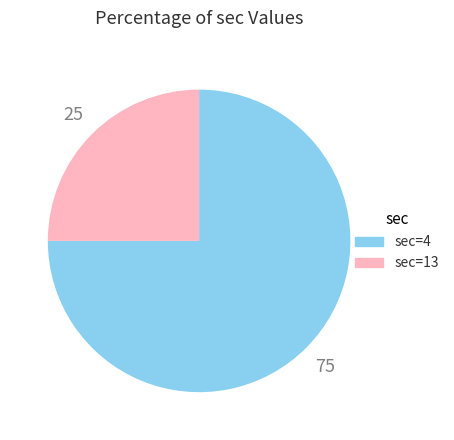

Combined, do sec=4 and sec=13 account for over 50%?

Yes